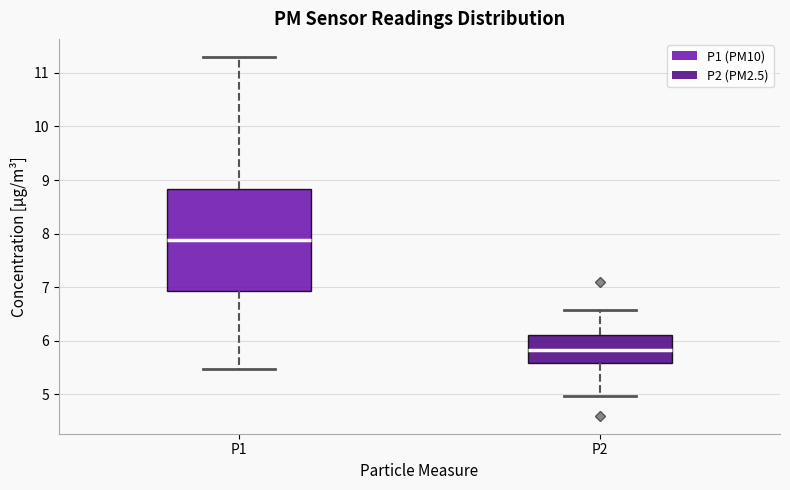

Reading left to right, transcribe this box plot: for each box, give where its median line is, the range the box spans, and where its two whiskers end, as read against the y-axis. The values are not printed on the chart, so give them approximately, as read against the axis.

P1: median 7.9, box 6.9 to 8.8, whiskers 5.5 to 11.3
P2: median 5.8, box 5.6 to 6.1, whiskers 5.0 to 6.6